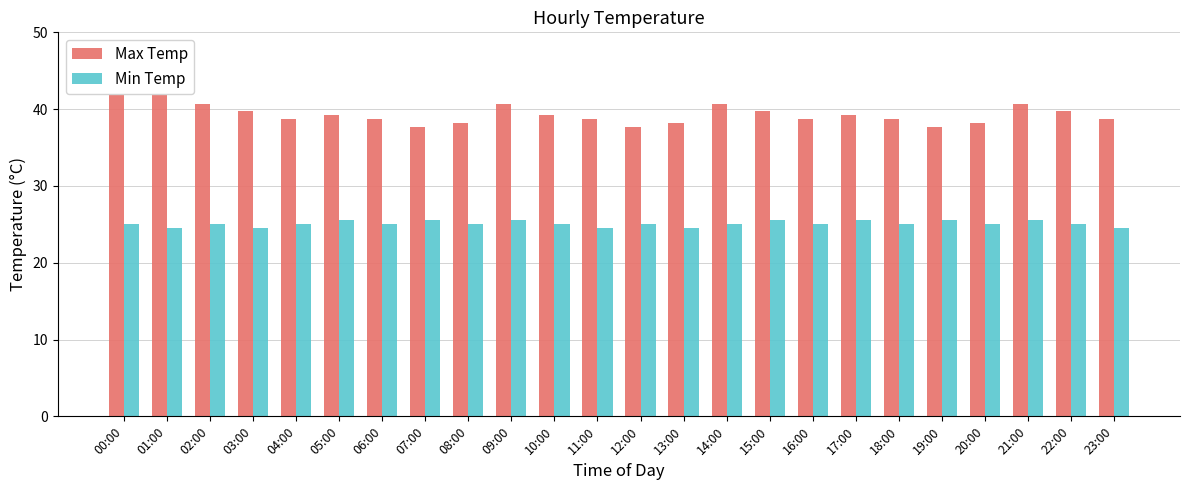

How many data points in Max Temp are above 39?

12